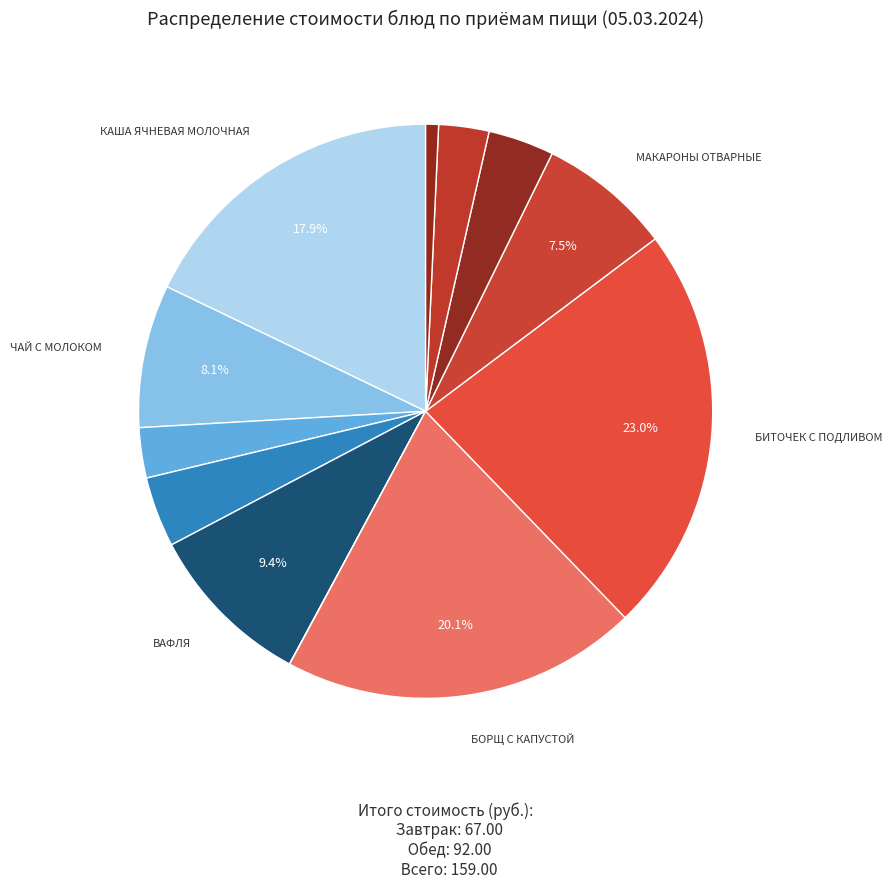

Rank the categories by value from lowest to highest.

ПОМИДОРЫ СВЕЖИЕ, ХЛЕБ РЖАНОЙ, ХЛЕБ ПШЕНИЧНЫЙ (завтрак), ХЛЕБ ПШЕНИЧНЫЙ (обед), КИСЕЛЬ, СЫР ПОРЦИОННО, МАКАРОНЫ ОТВАРНЫЕ, ЧАЙ С МОЛОКОМ, ВАФЛЯ, КАША ЯЧНЕВАЯ МОЛОЧНАЯ, БОРЩ С КАПУСТОЙ, БИТОЧЕК С ПОДЛИВОМ